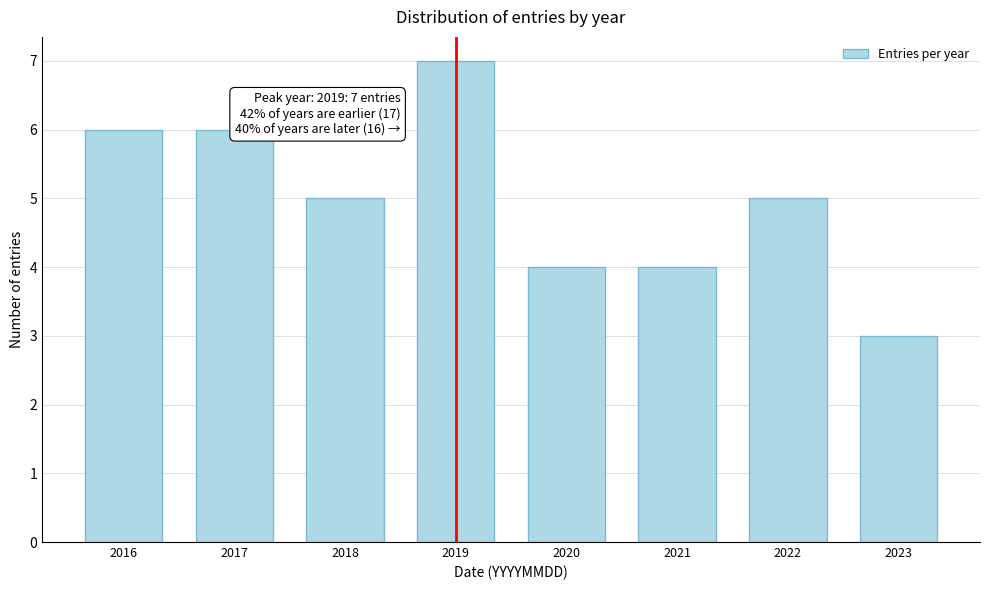

Reading right to left, transcribe all the data shown in this chart.

3	5	4	4	7	5	6	6